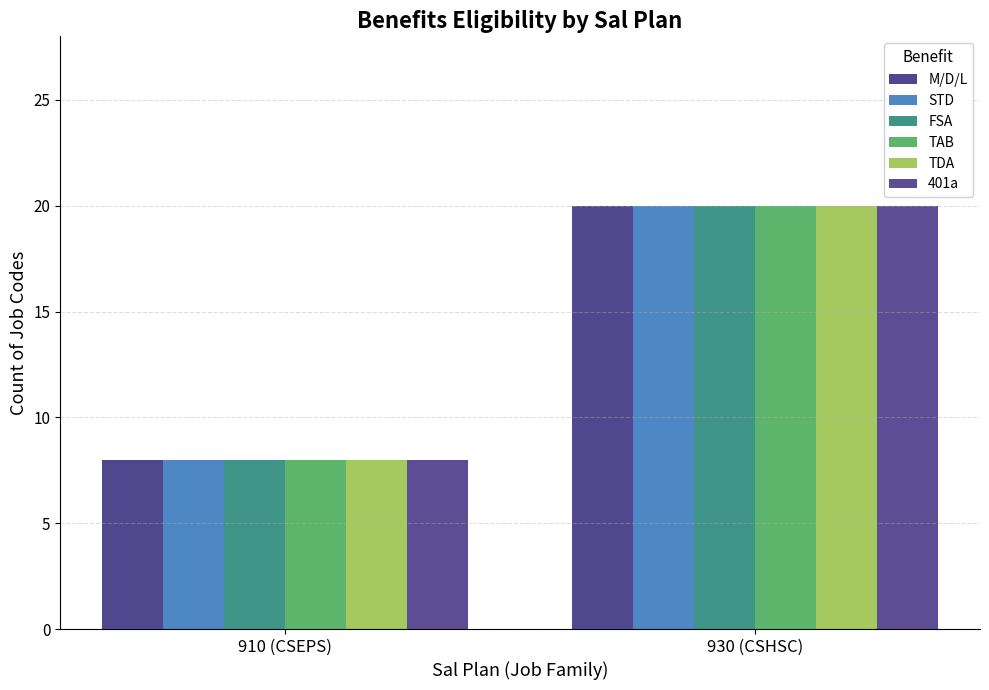

Reading right to left, what are all the values shown in this chart?

M/D/L: 930 (CSHSC)=20	910 (CSEPS)=8
STD: 930 (CSHSC)=20	910 (CSEPS)=8
FSA: 930 (CSHSC)=20	910 (CSEPS)=8
TAB: 930 (CSHSC)=20	910 (CSEPS)=8
TDA: 930 (CSHSC)=20	910 (CSEPS)=8
401a: 930 (CSHSC)=20	910 (CSEPS)=8